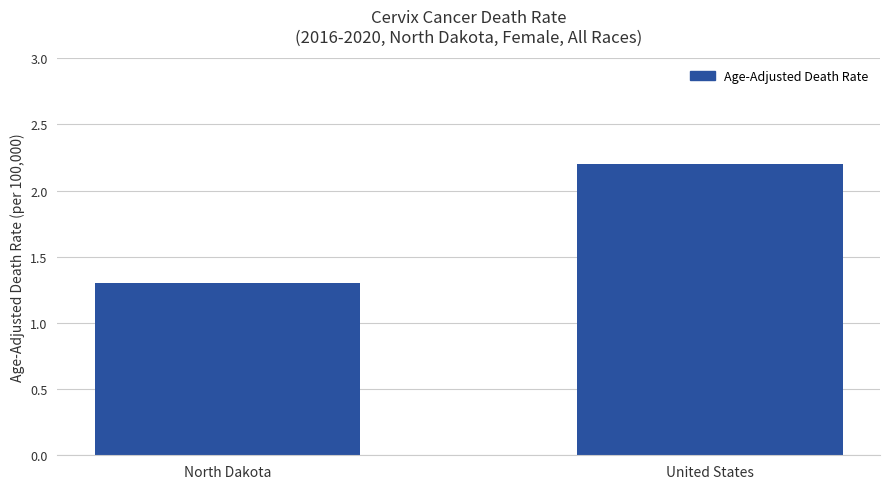

What is the value of the 1st bar from the left?

1.3